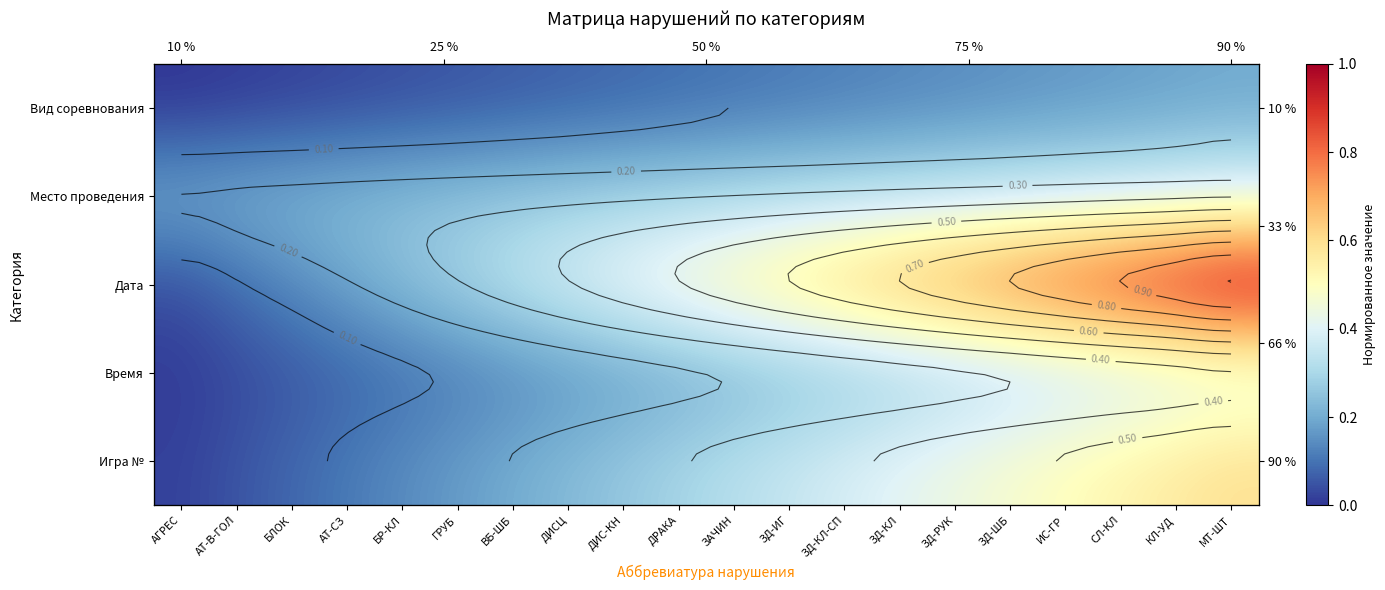

What is the difference between the Вид соревнования values at БЛОК and ЗД-ШБ?

0.1